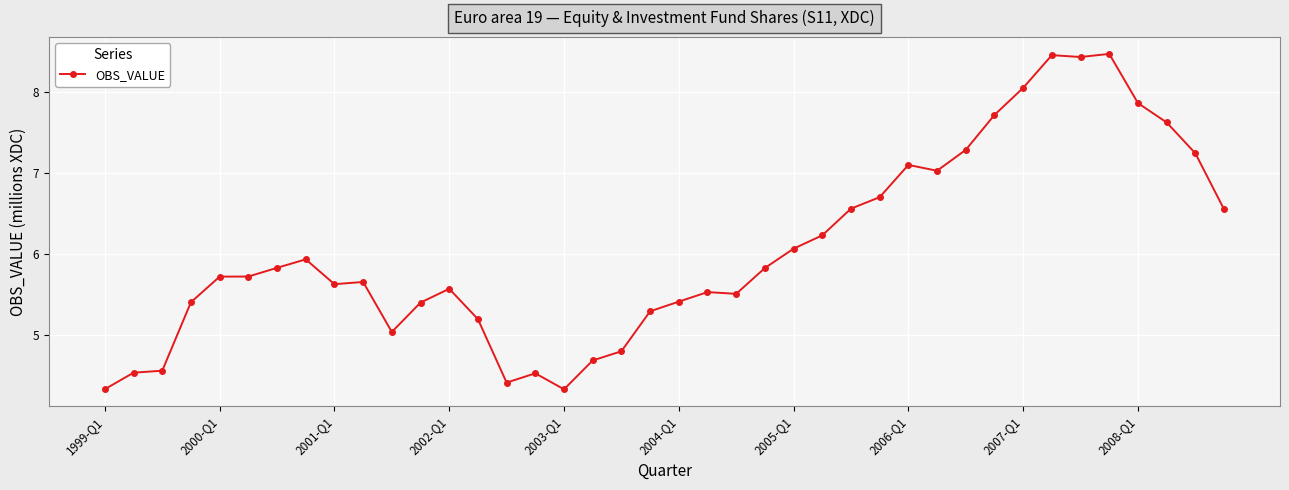

What is the value of the 16th point from the left?

4.5